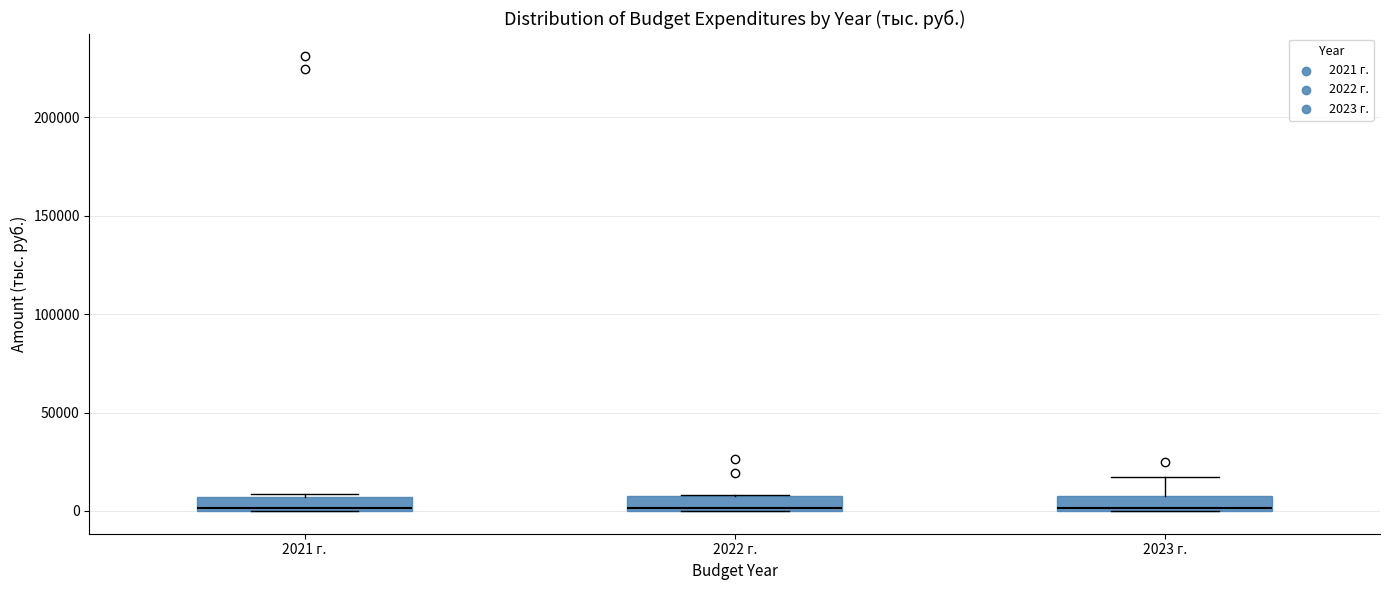

Where does the upper whisker of the box for 2023 г. end on the y-axis? The values are not printed on the chart, so give them approximately, as read against the axis.

15000